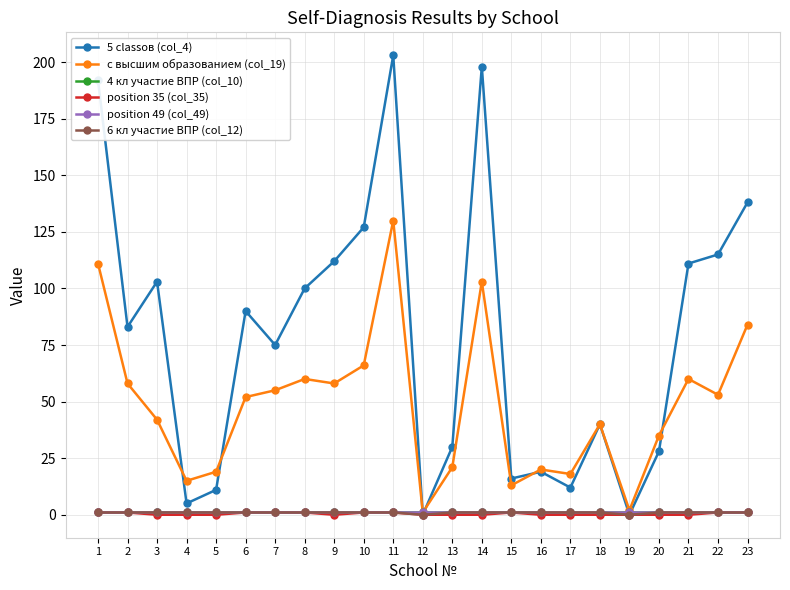

How many data points in с высшим образованием (col_19) are less than 52?

11